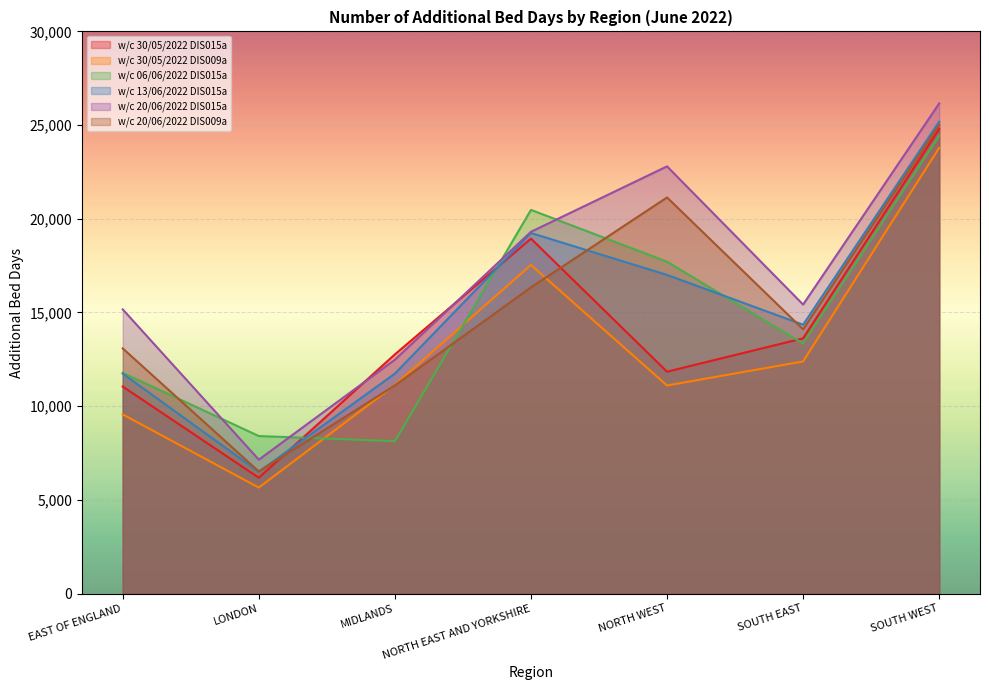

Is the value of w/c 30/05/2022 DIS015a at NORTH EAST AND YORKSHIRE greater than the value of w/c 30/05/2022 DIS009a at EAST OF ENGLAND?

Yes